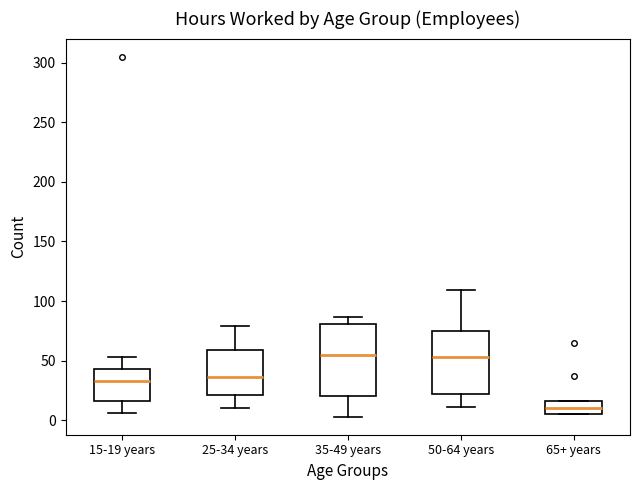

Which box has the lowest median line?

65+ years